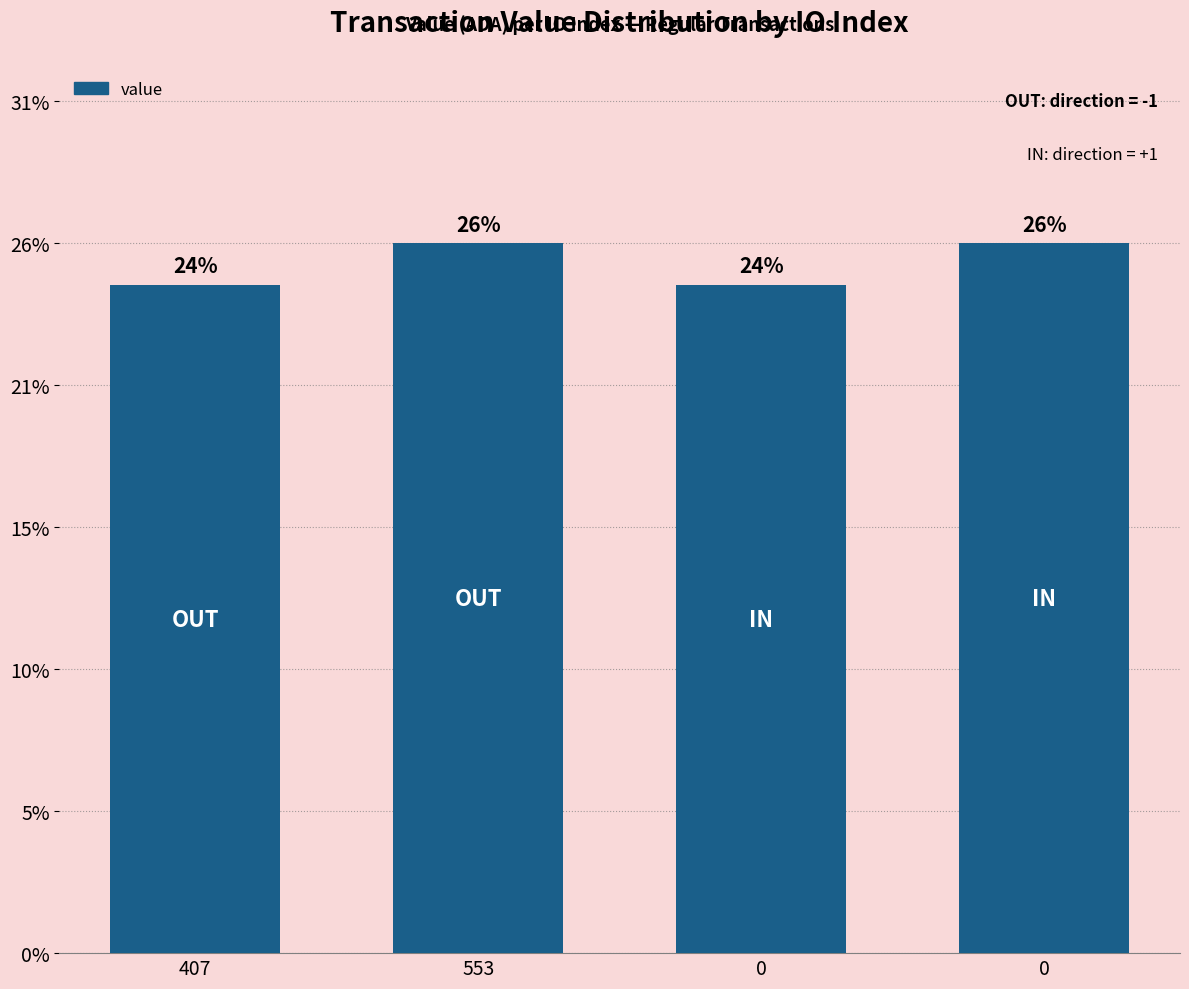

Does the chart contain any negative values?

No